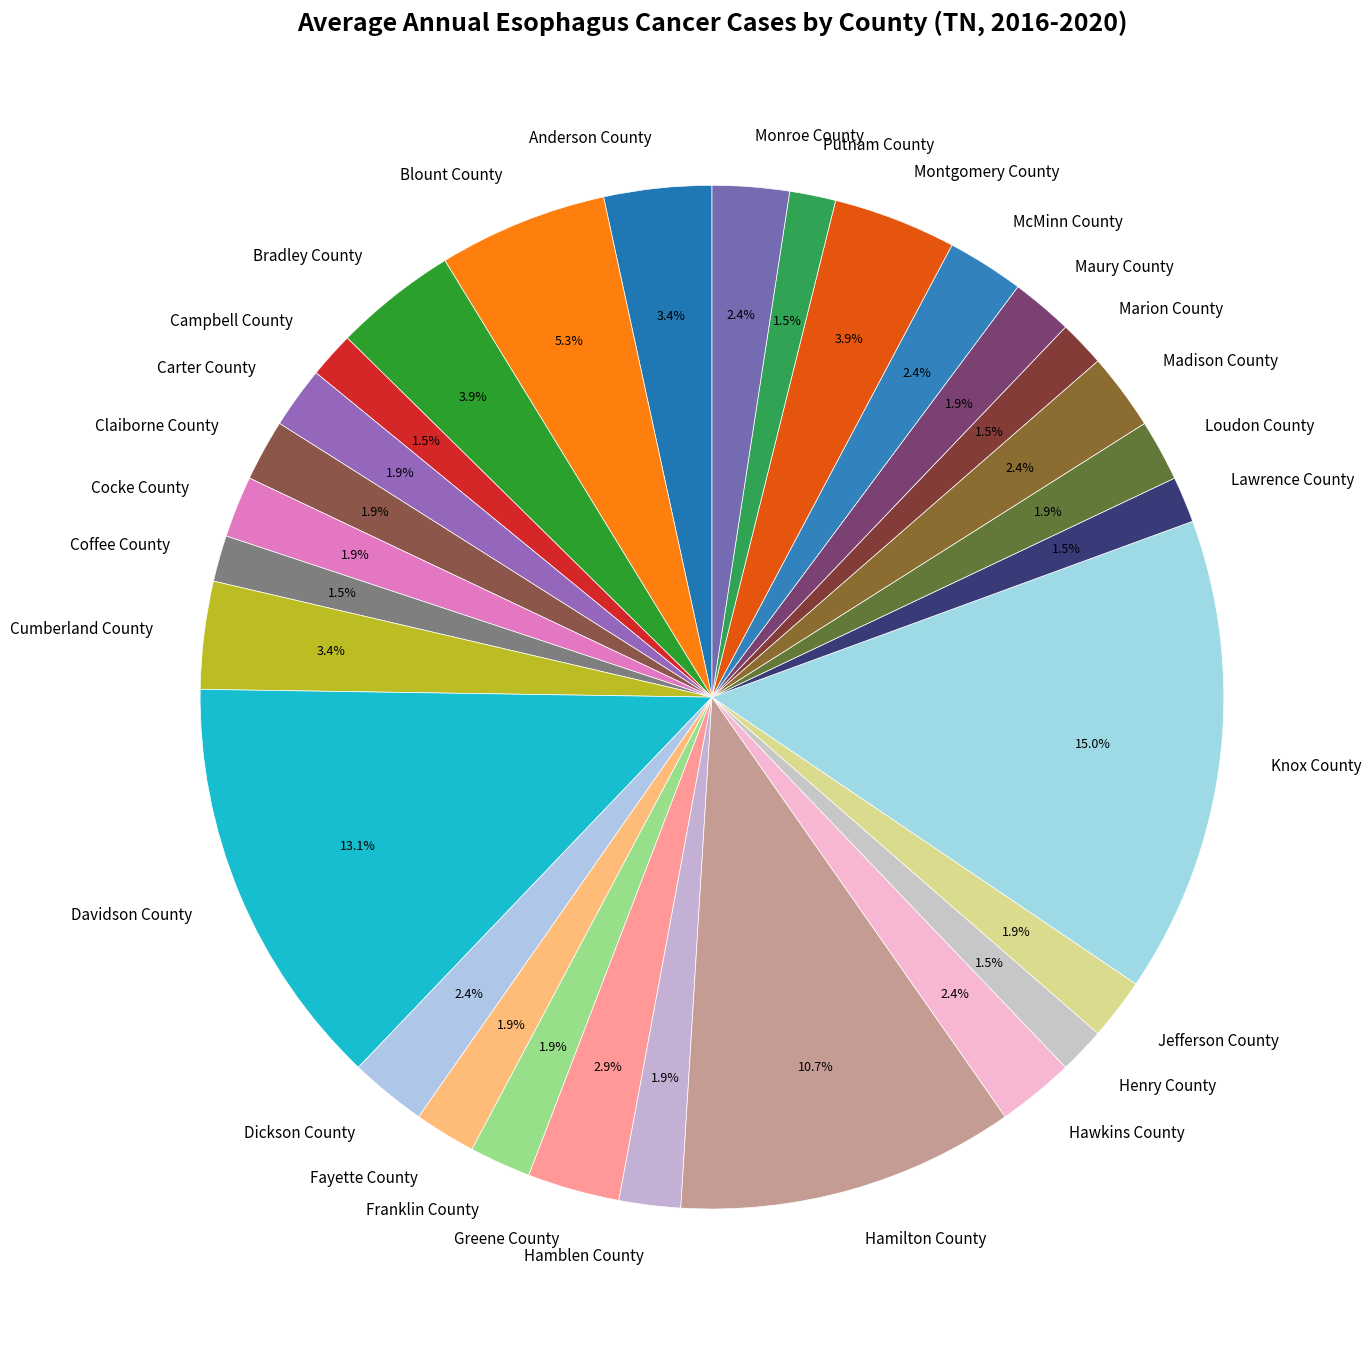

Which has a higher value, Greene County or Loudon County?

Greene County